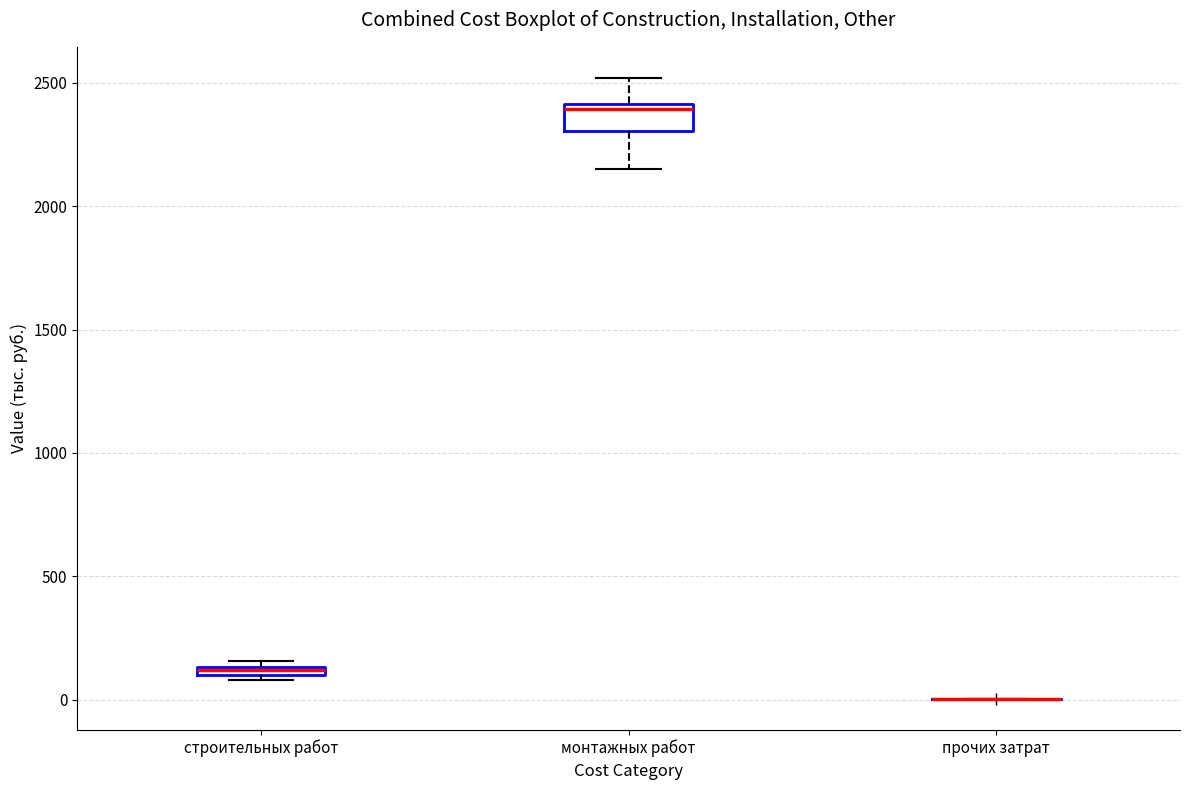

Which box is the tallest, from its lower edge to its upper edge?

монтажных работ